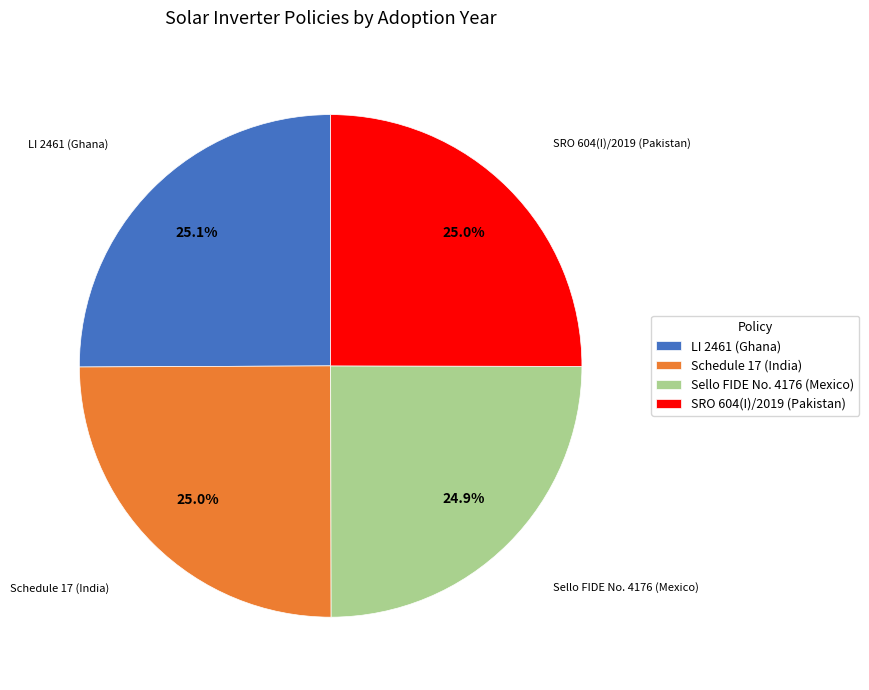

How many slices are in this pie chart?

4